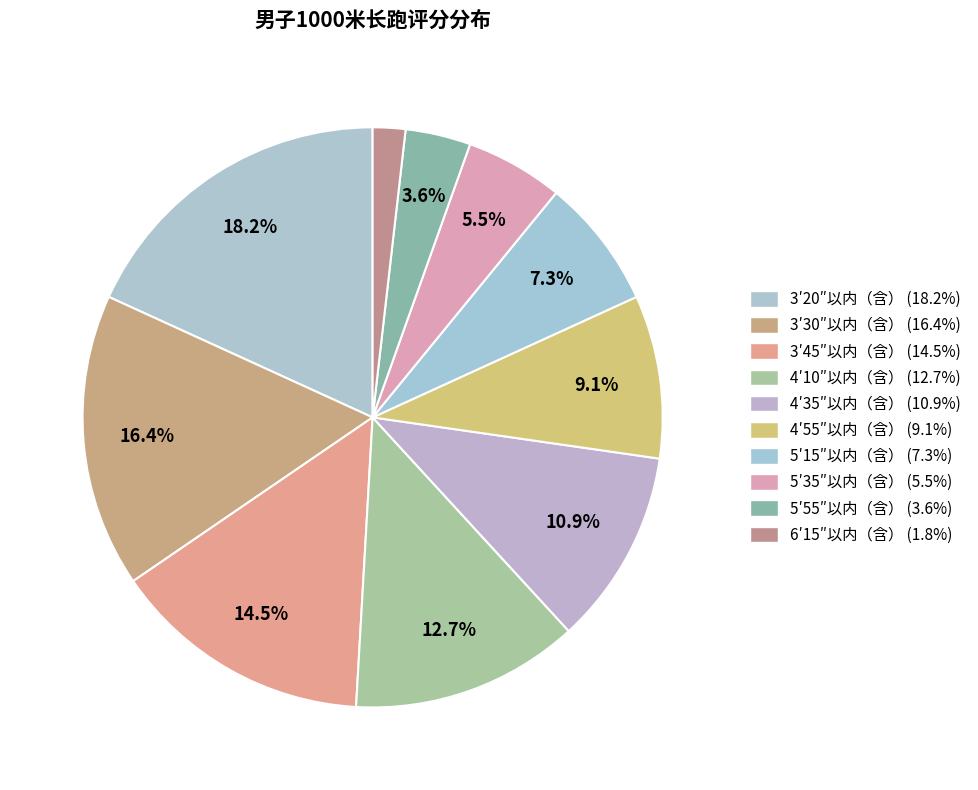

Is there a majority slice in this chart?

No